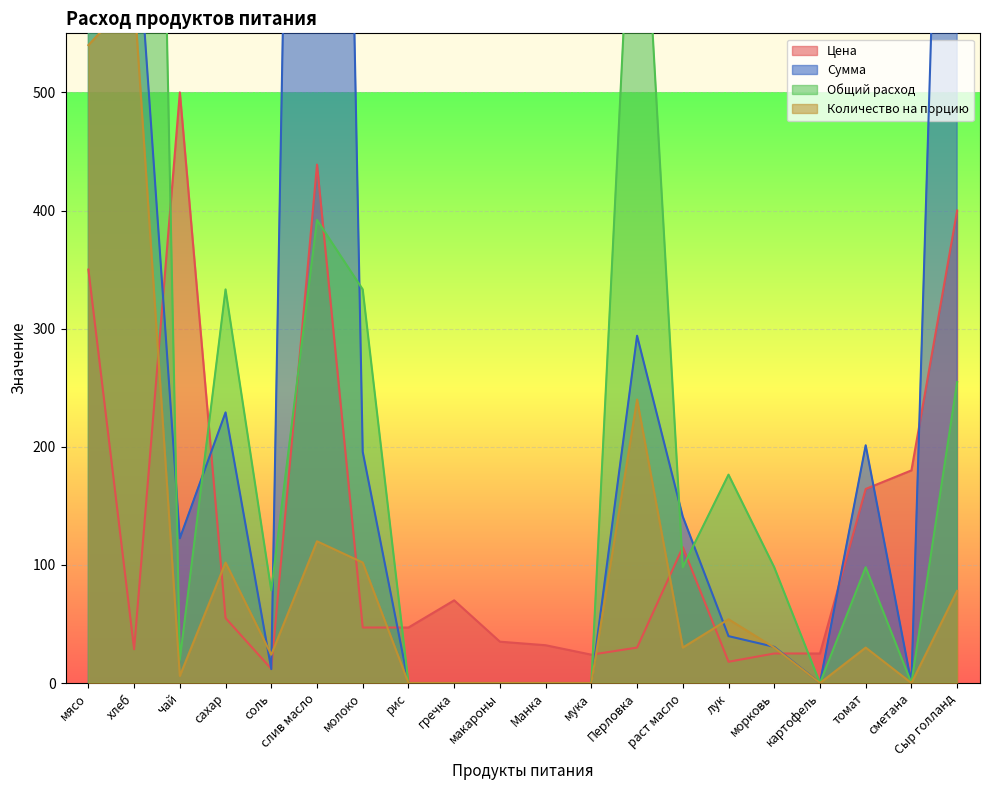

At how many categories does at least one series exceed 4561?

1